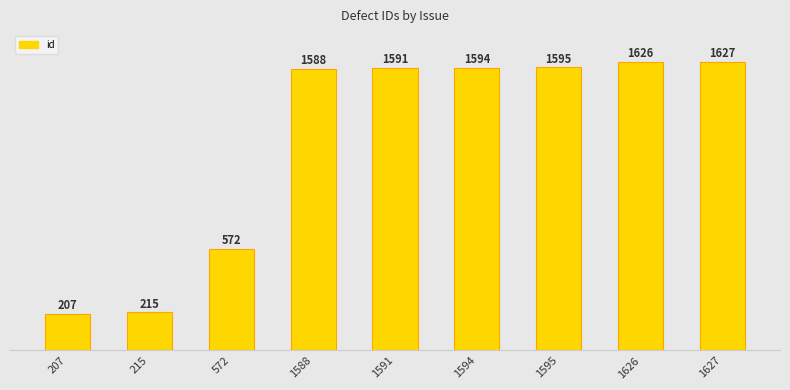

Reading right to left, what are all the values shown in this chart?

1627=1627	1626=1626	1595=1595	1594=1594	1591=1591	1588=1588	572=572	215=215	207=207